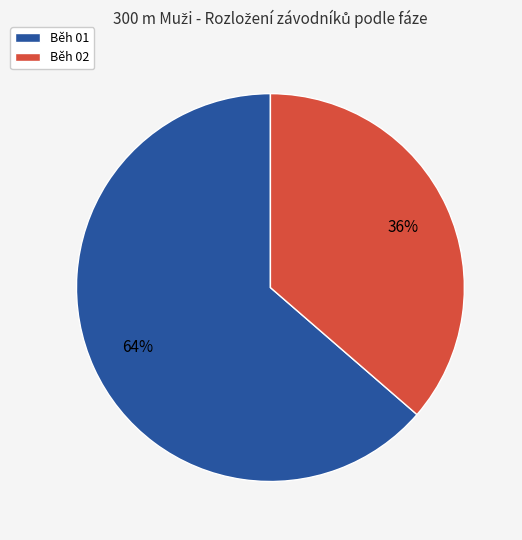

To the nearest percent, what is the average slice percentage?

50%